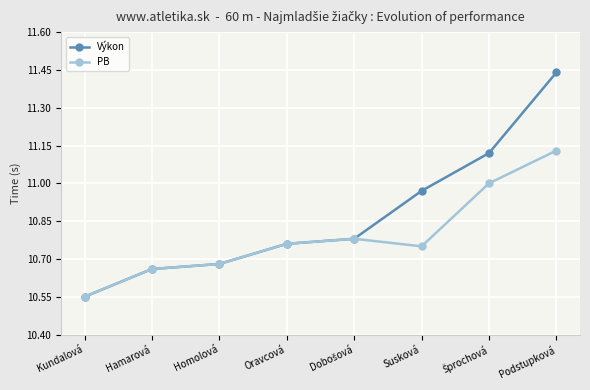

At which label is PB closest to 10?

Kundalová